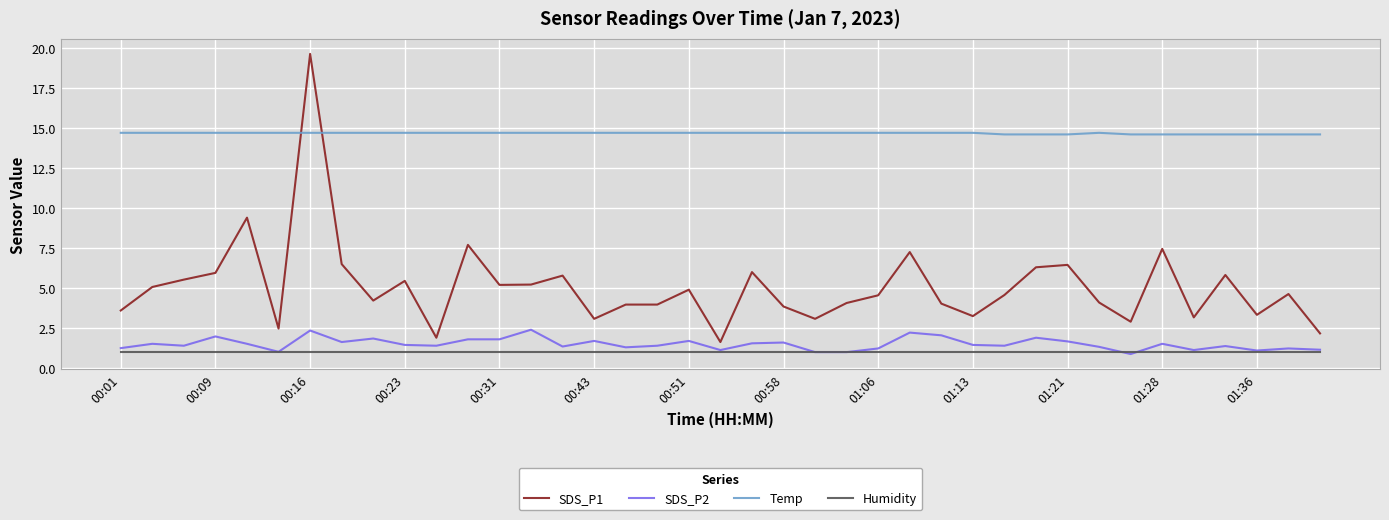

Which series has the widest spread of values?

SDS_P1